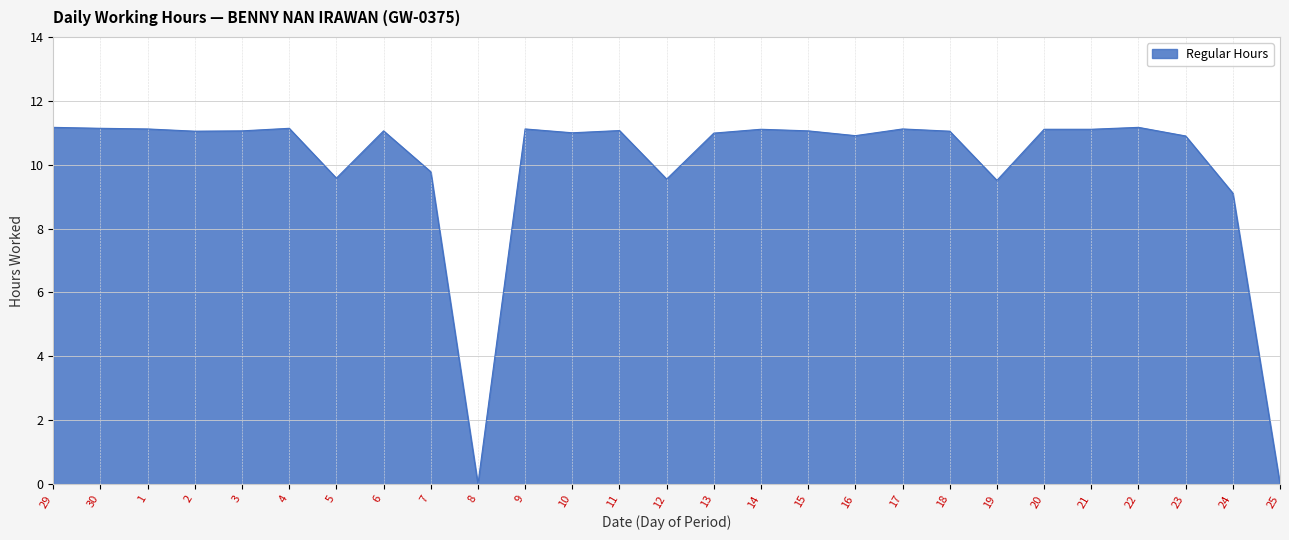

What is the average value?

10.0